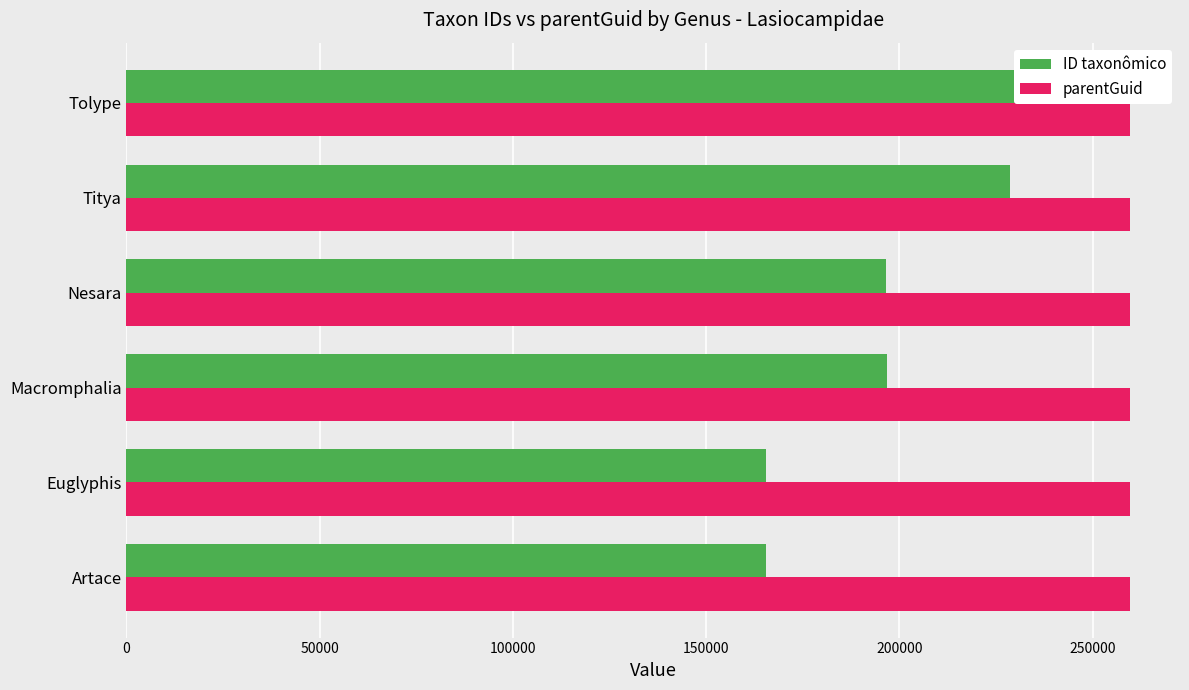

Is the value of parentGuid at 150000 greater than the value of ID taxonômico at 50000?

No